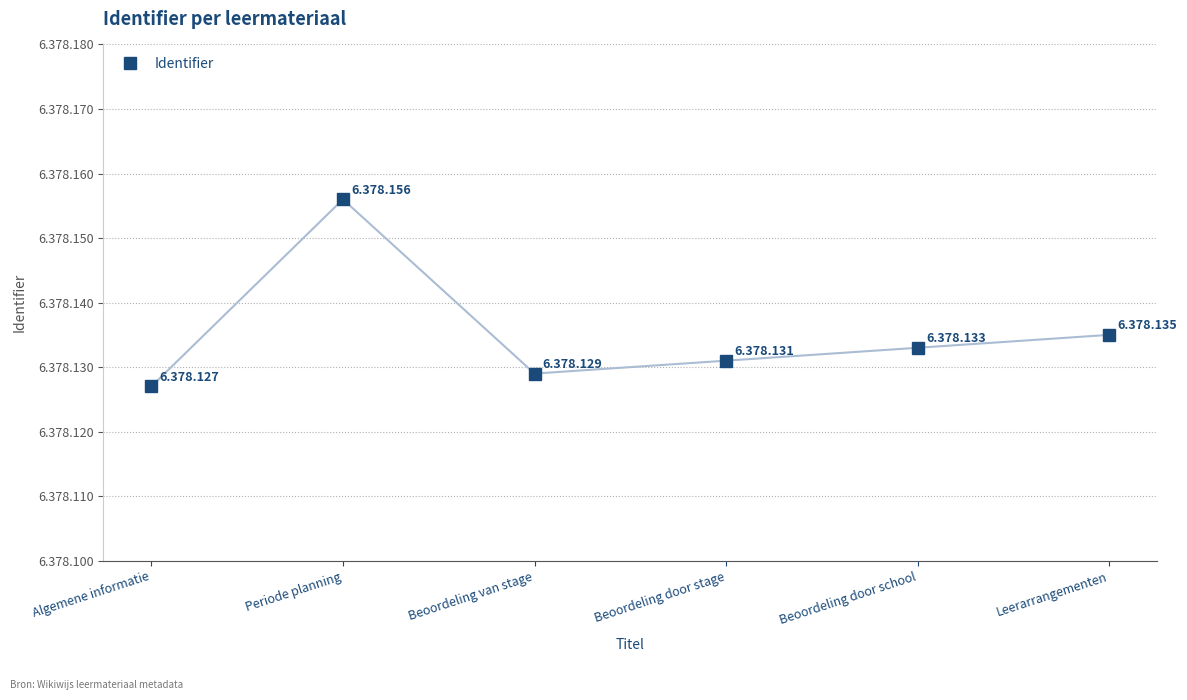

Does the chart have visible grid lines?

Yes